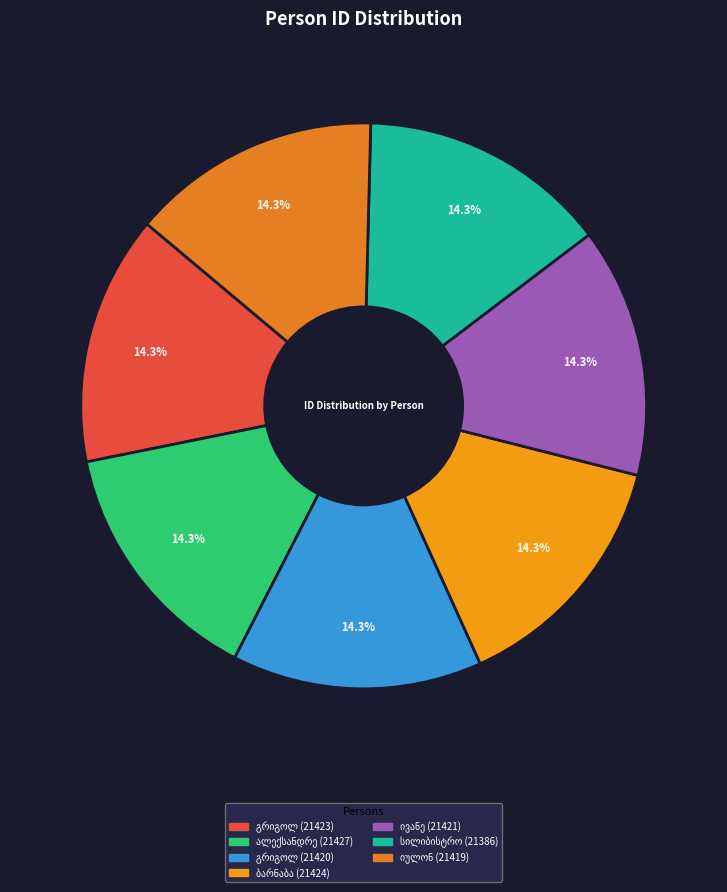

To the nearest percent, what percentage of the pie is ივანე იოსების ძე აფრიდონიძე?

14%